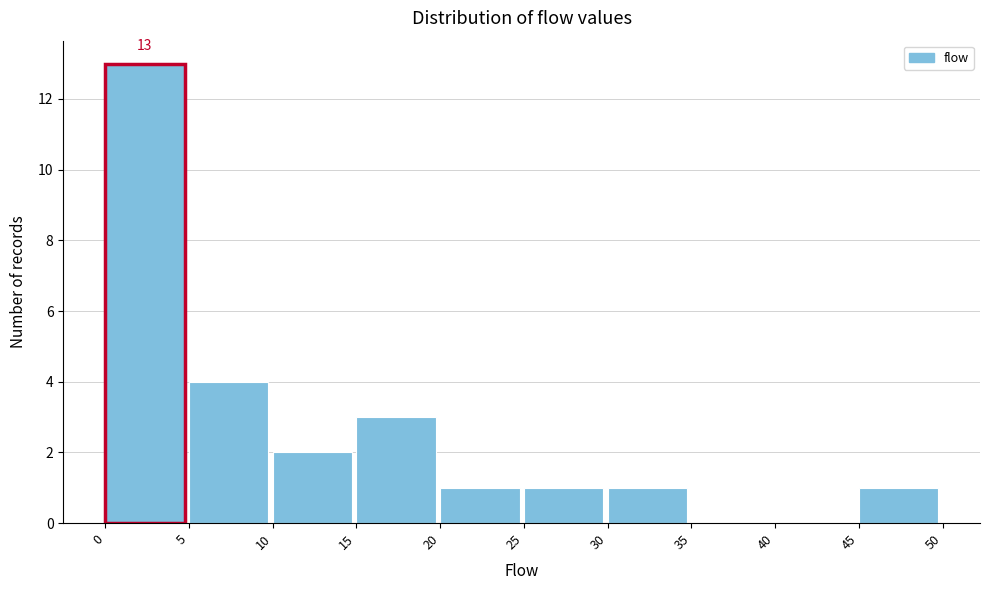

Over which range of the x-axis is the bar tallest?

0 to 5